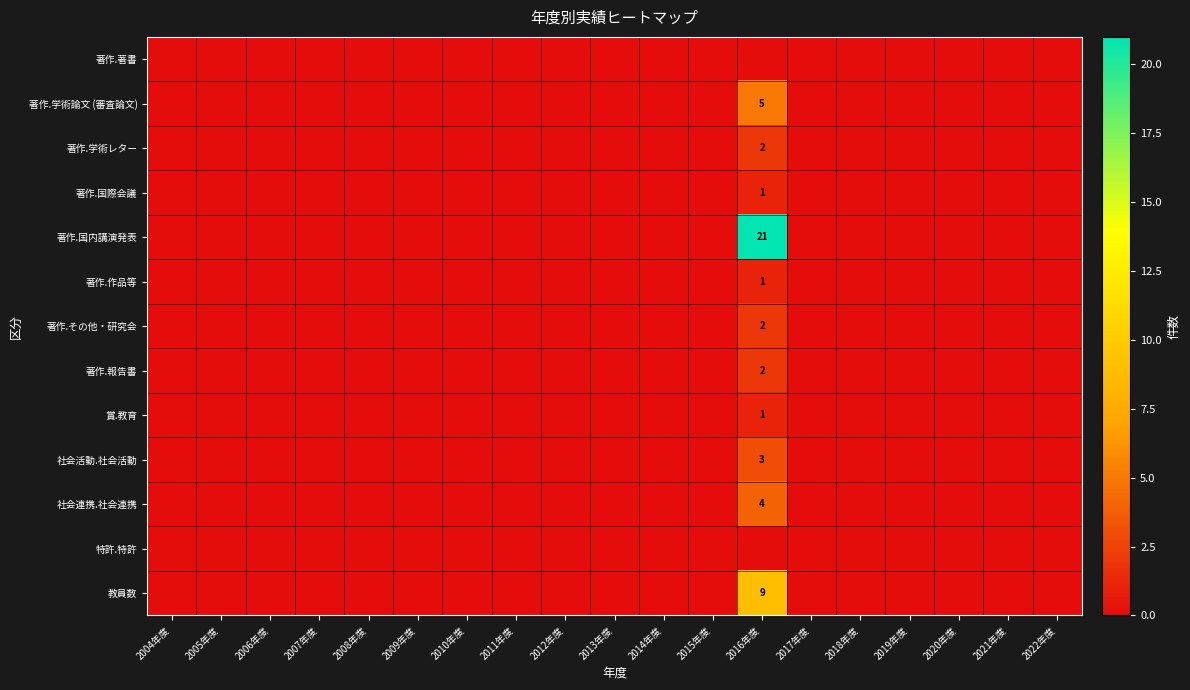

Is it true that 社会活動.社会活動 equals 0 at 2009年度?

True